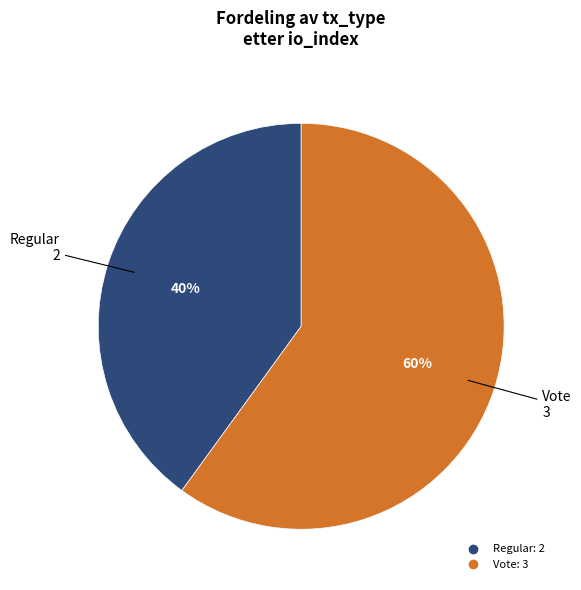

What percentage is the Vote slice, to the nearest percent?

60%